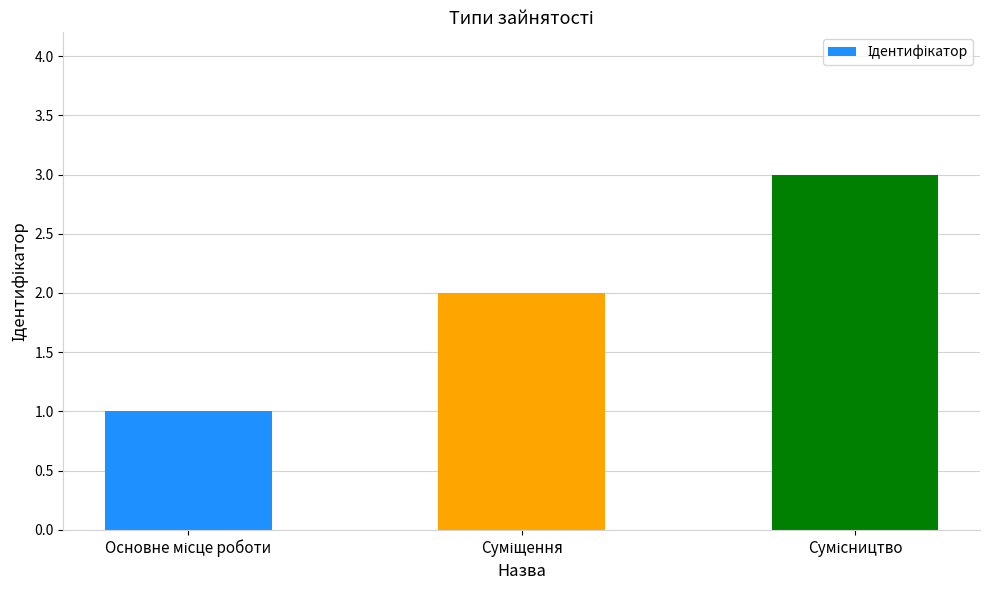

What is the greatest value displayed?

3